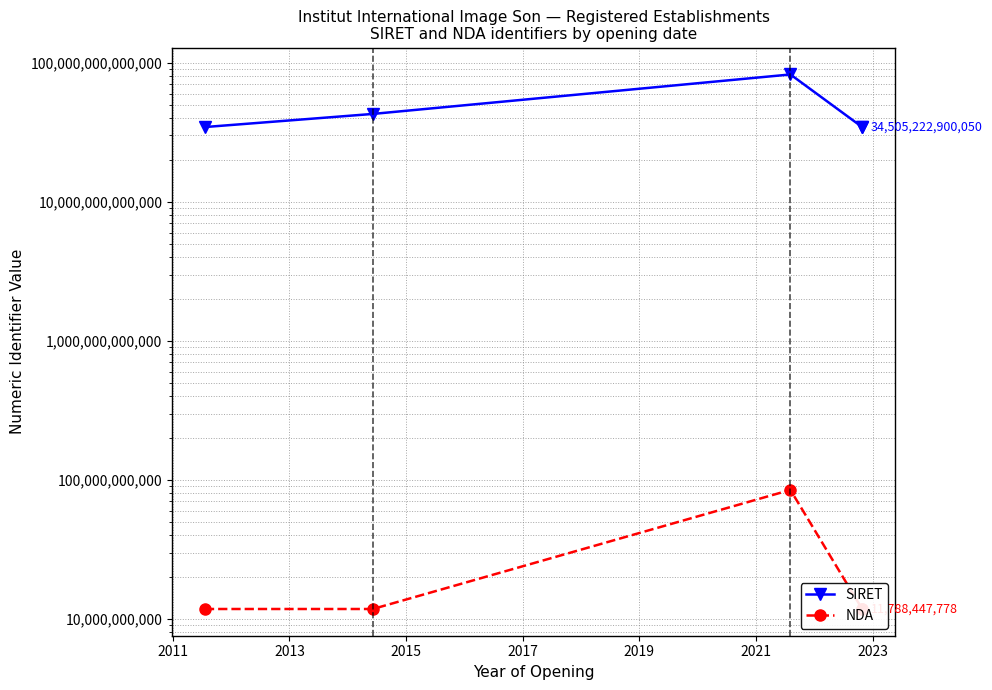

Which series has the widest spread of values?

SIRET